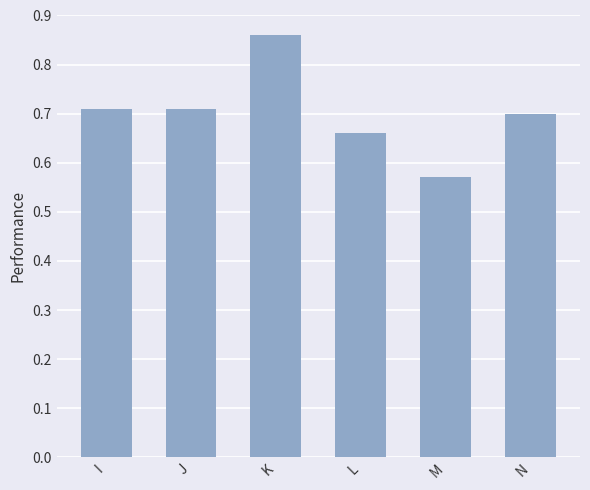

True or false: the data shows 0.4 at K.

False